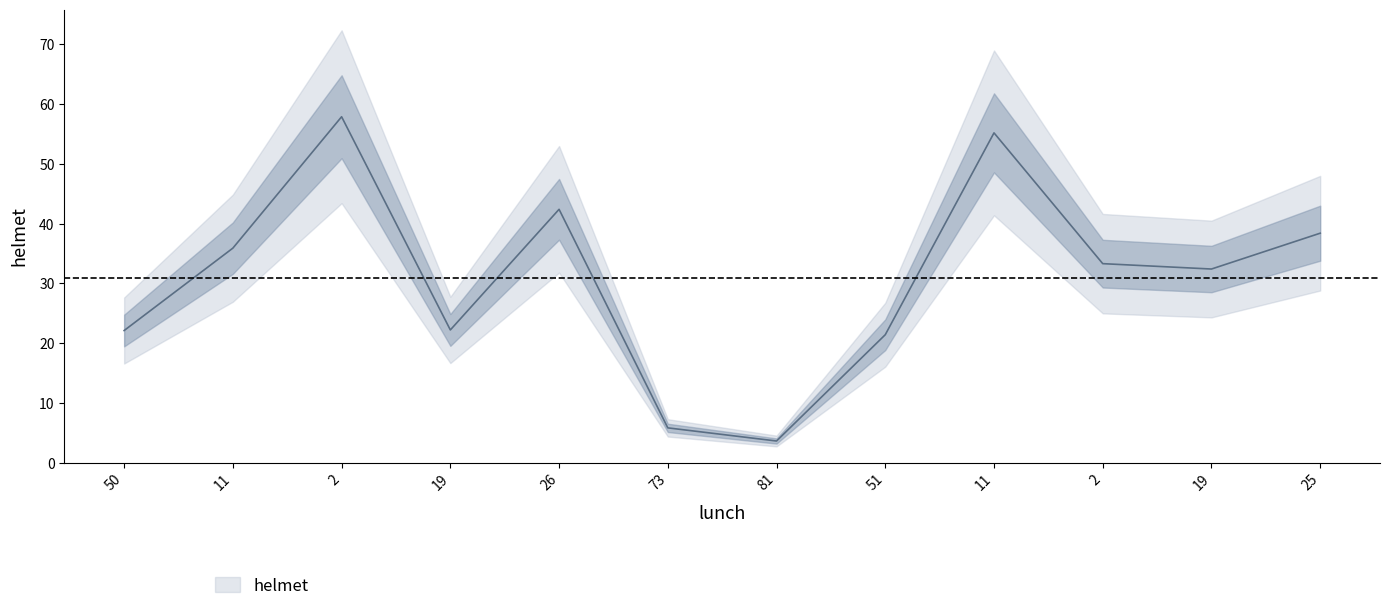

The value at 11 is 35.9. True or false?

True